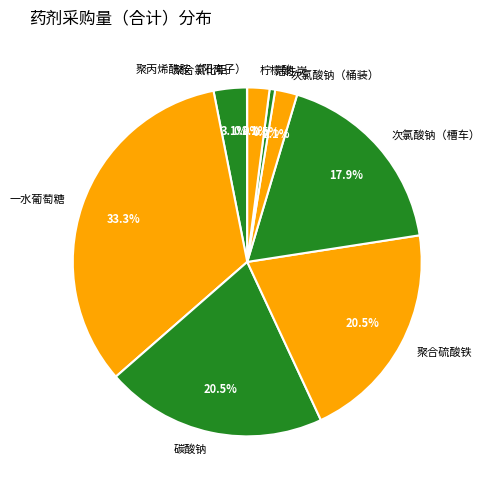

How much of the chart is everything except 聚合硫酸铁?

79.5%